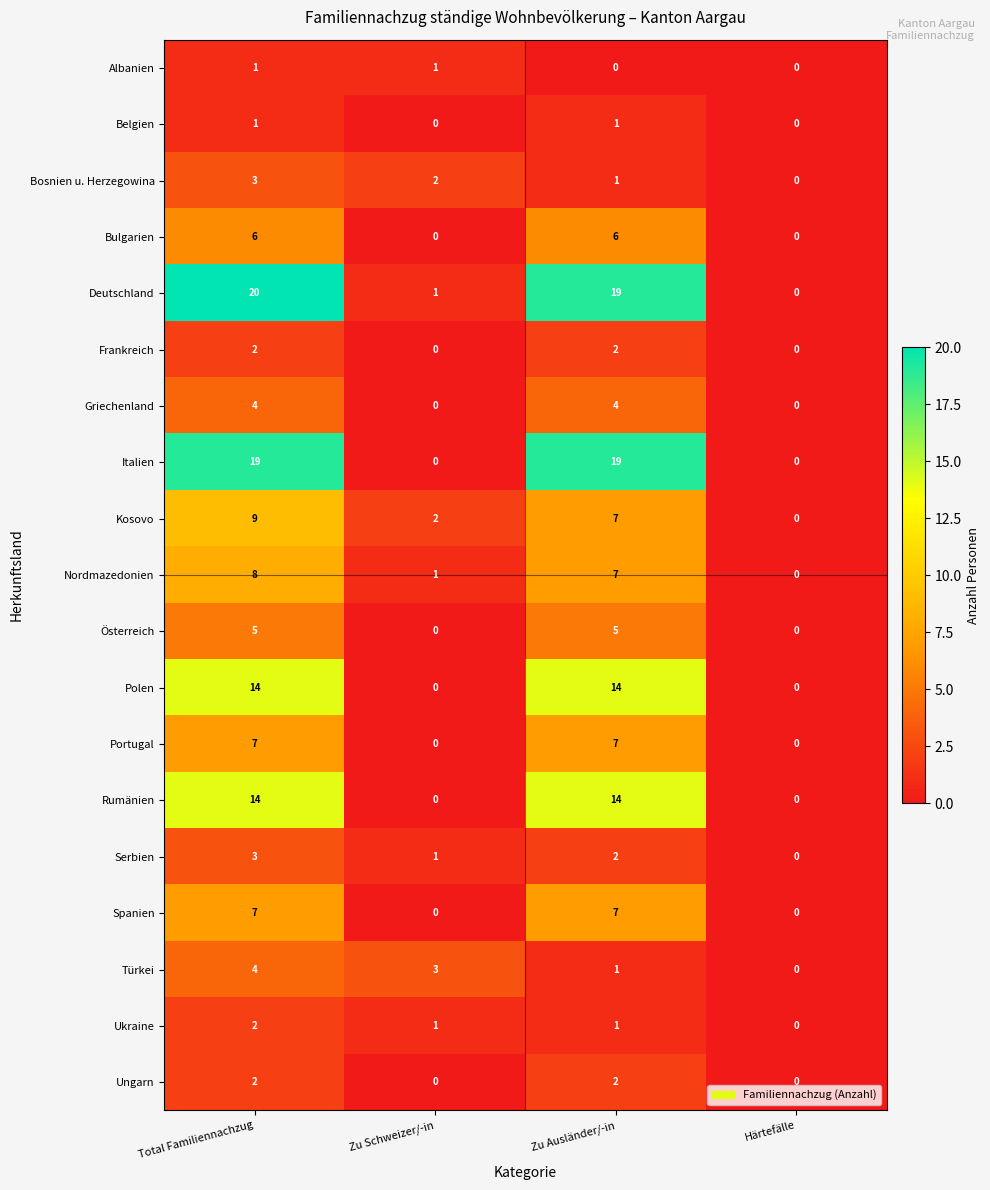

The Nordmazedonien series shows 10 at Zu Ausländer/-in. True or false?

False